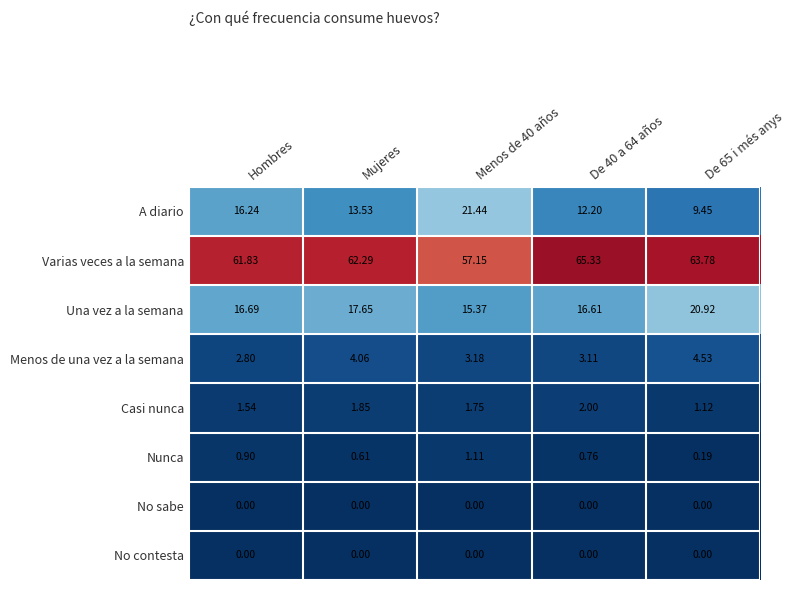

What is the spread (max minus min) of values at De 65 i més anys?

63.8